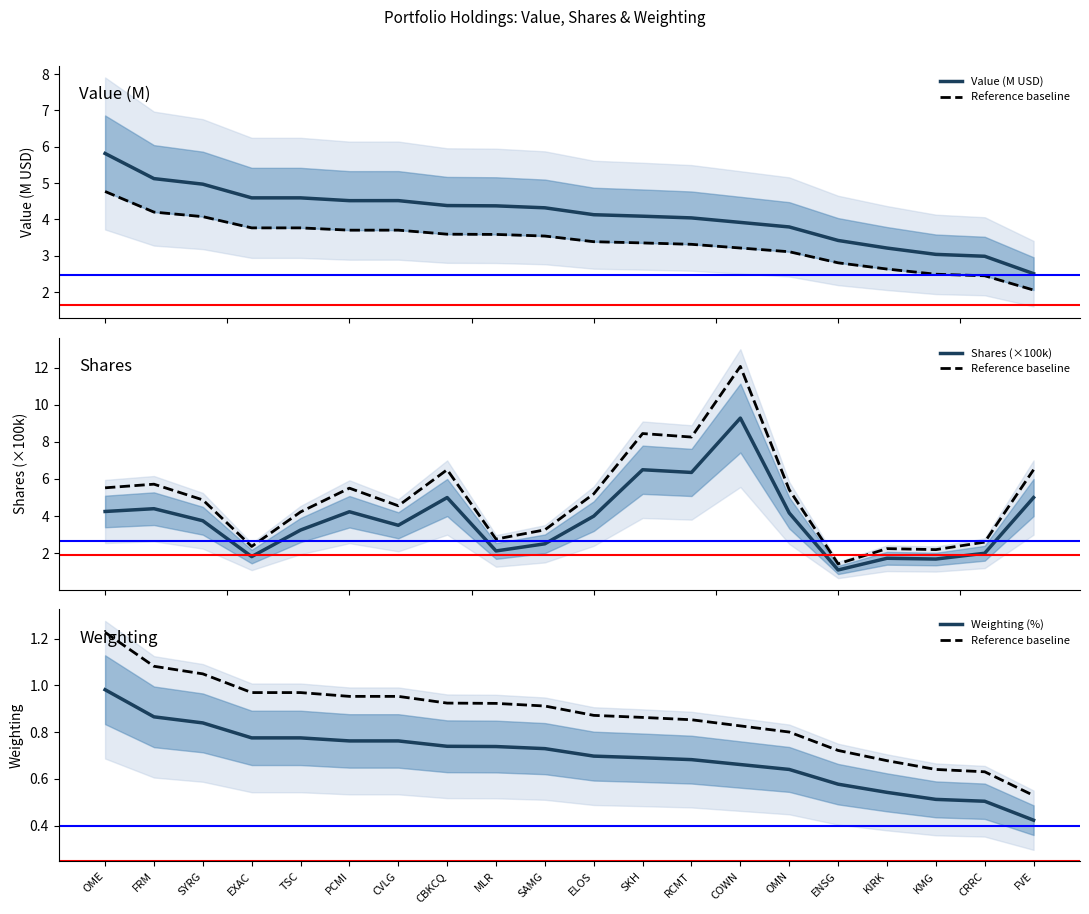

What is the label of the 16th point from the left?

ENSG